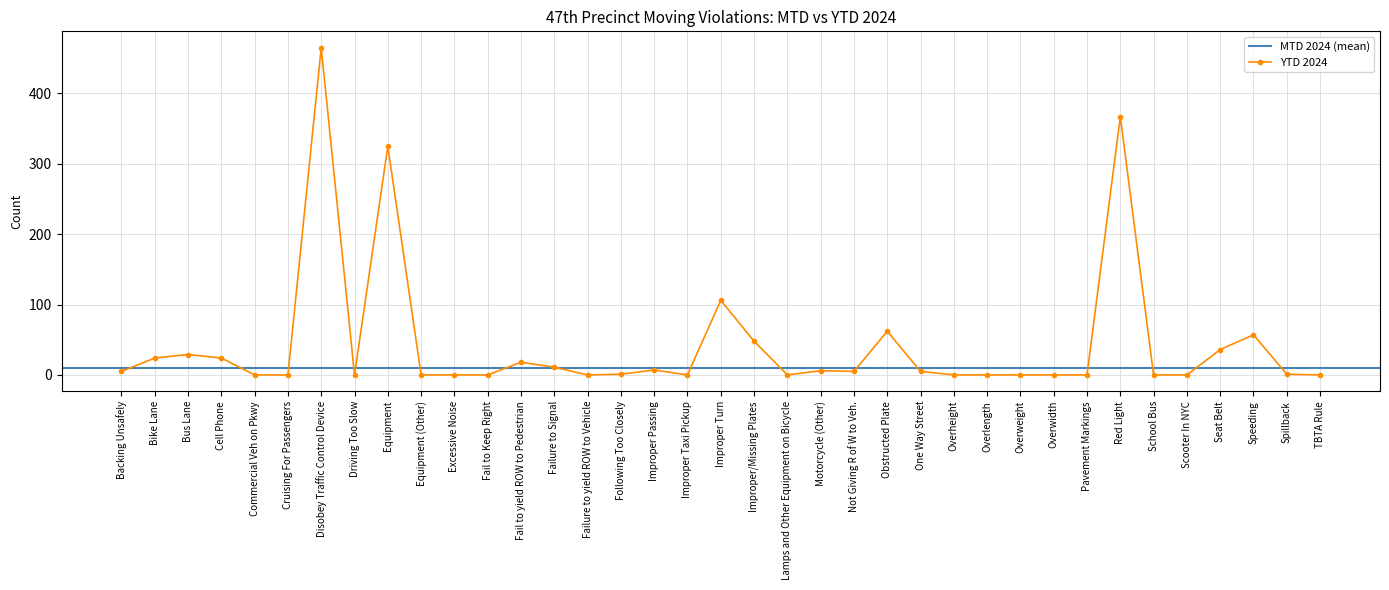

Is it true that the value at School Bus is 0?

True